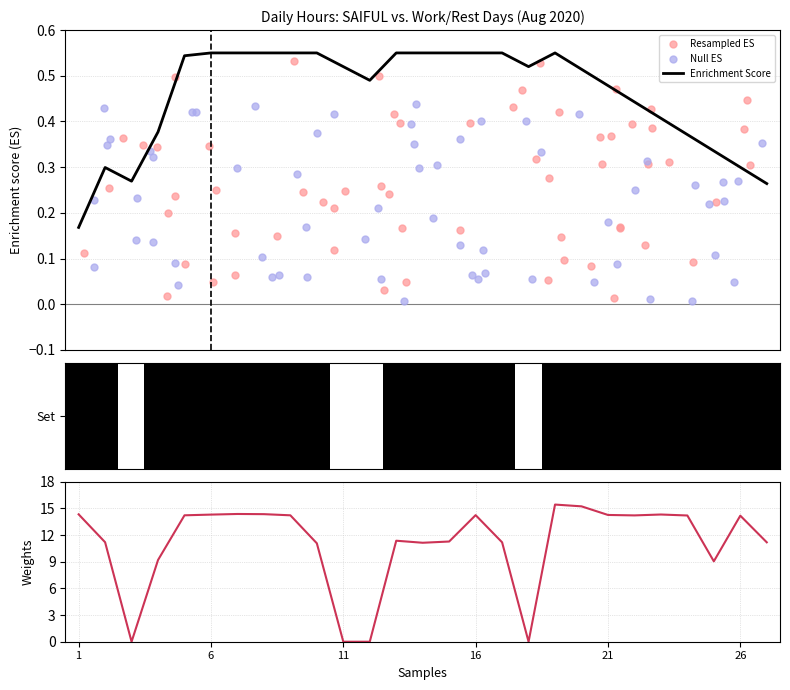

What is the change in value from 17 to 23?

+3.1